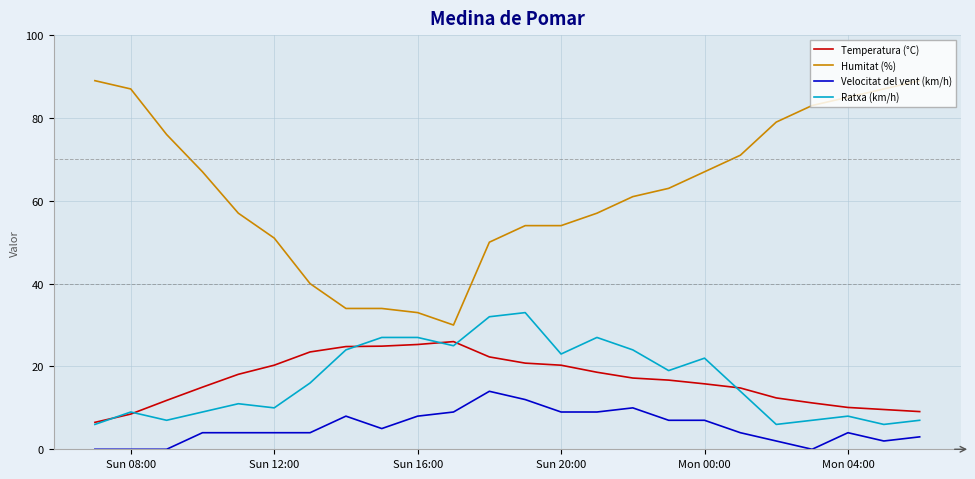

True or false: Humitat (%) and Ratxa (km/h) intersect in this chart.

False